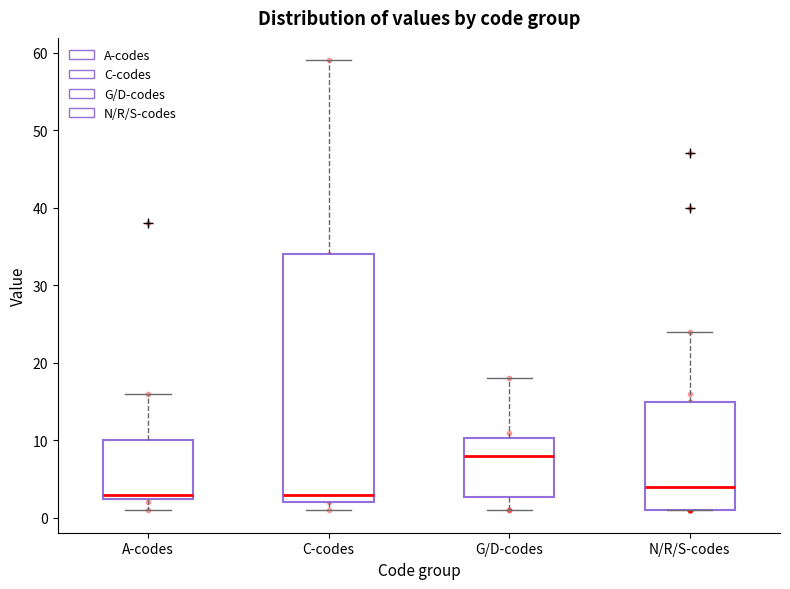

Reading left to right, transcribe this box plot: for each box, give where its median line is, the range the box spans, and where its two whiskers end, as read against the y-axis. The values are not printed on the chart, so give them approximately, as read against the axis.

A-codes: median 3 (just above the box's lower edge), box 3 to 10, whiskers 1 to 16
C-codes: median 3, box 2 to 34, whiskers 1 to 59
G/D-codes: median 8, box 3 to 10, whiskers 1 to 18
N/R/S-codes: median 4, box 1 to 15, whiskers 1 to 24